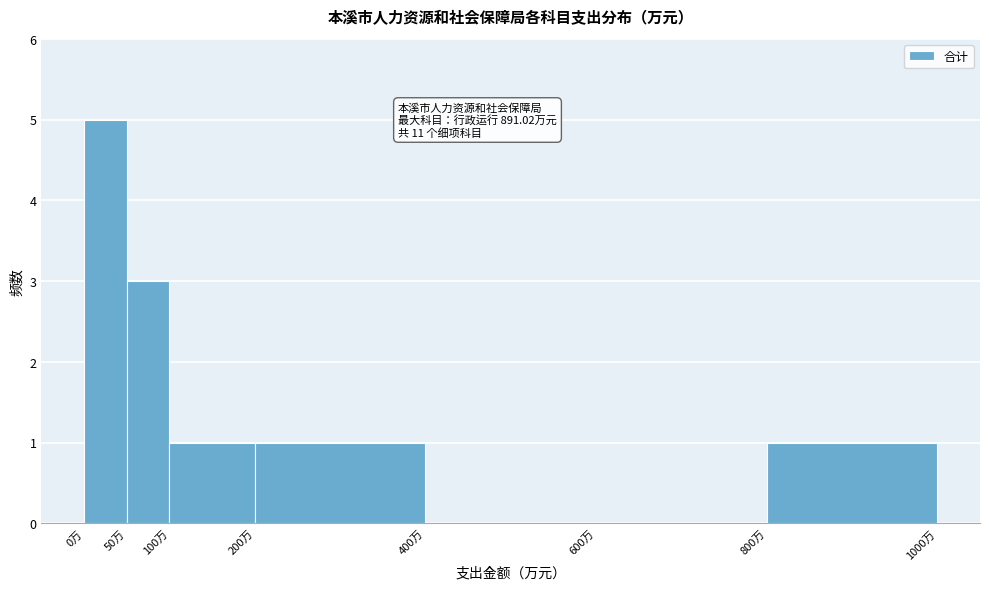

Which range on the x-axis has the tallest bar?

0 to 50